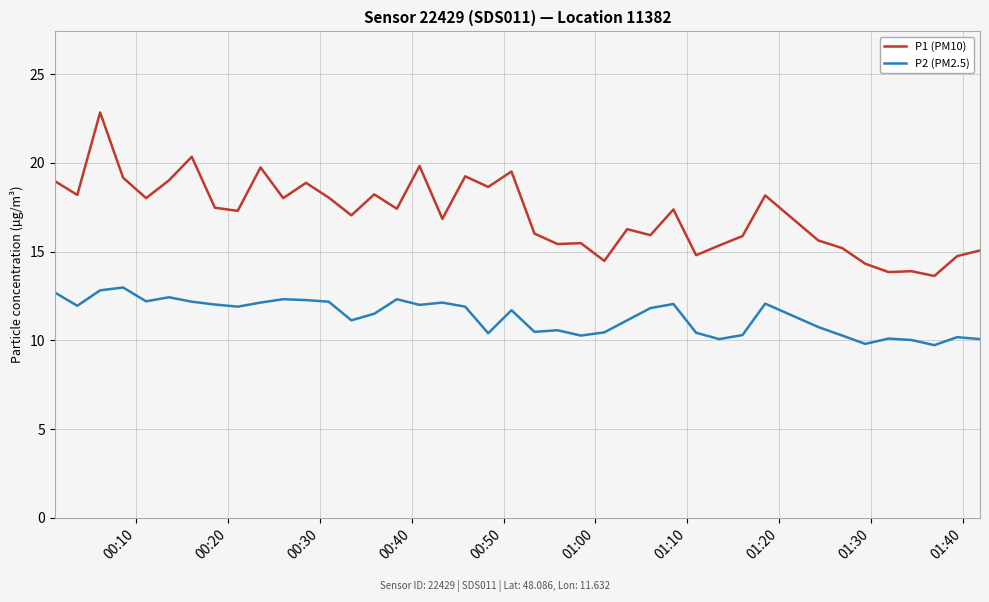

What is the maximum value for P2 (PM2.5)?

13.0